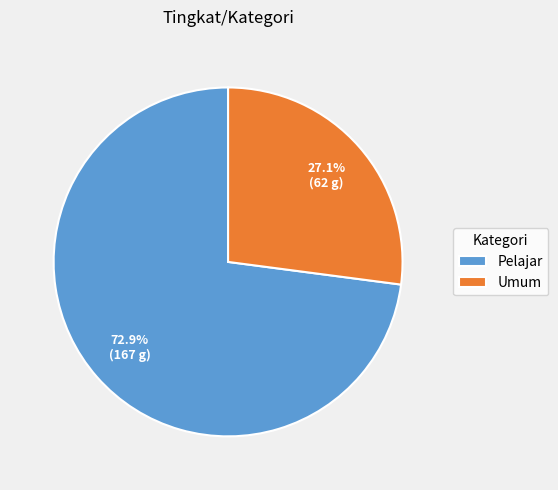

How many segments does this pie chart have?

2